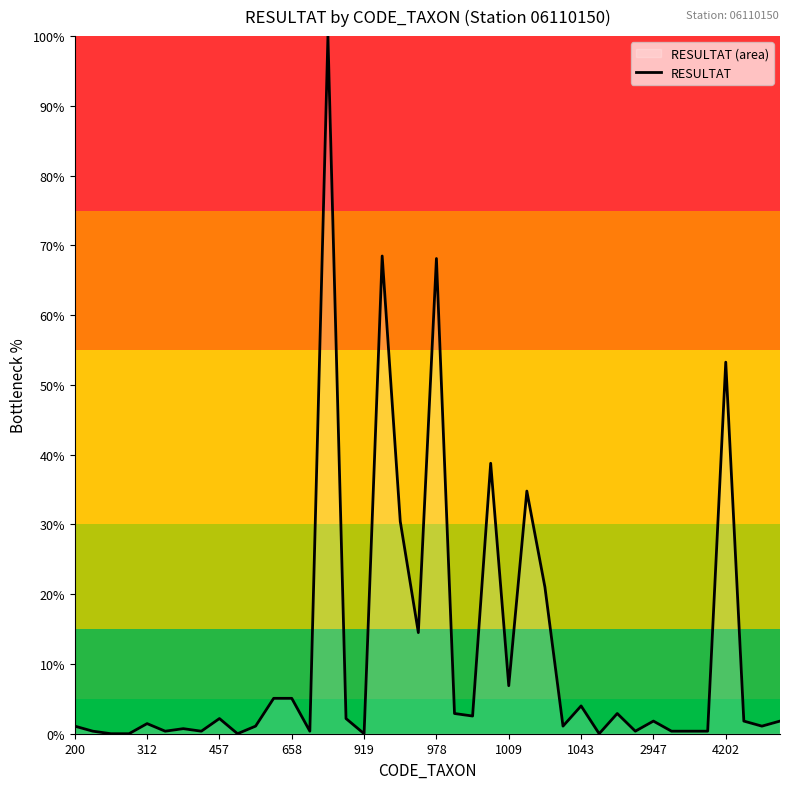

True or false: the data shows 0.6 at 22.

False